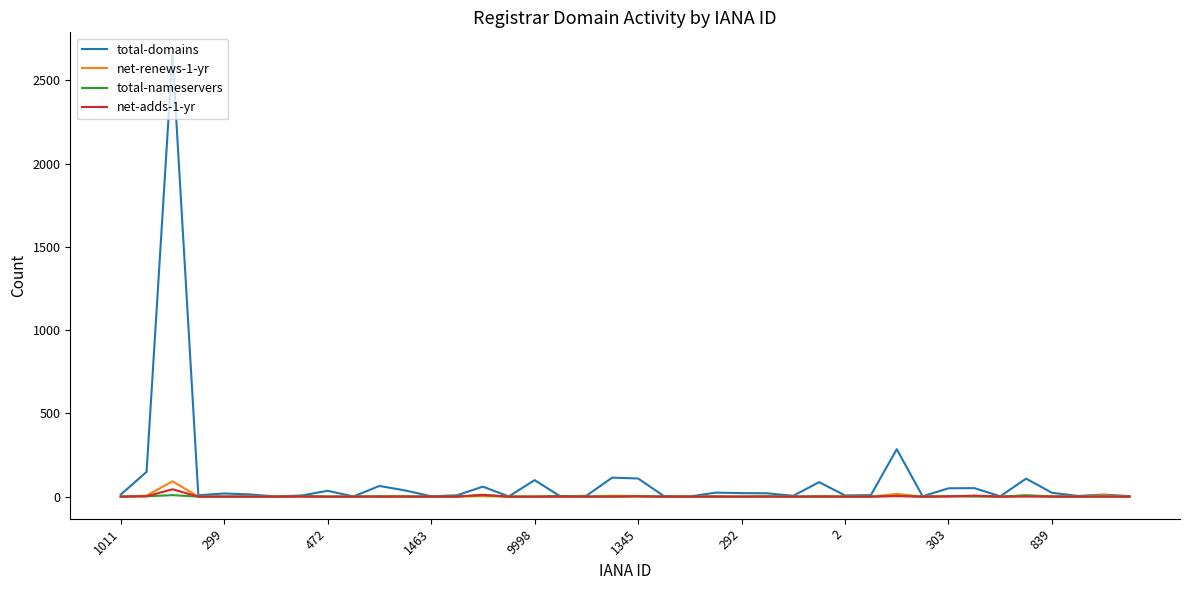

What are all the series names shown in the legend?

total-domains, net-renews-1-yr, total-nameservers, net-adds-1-yr